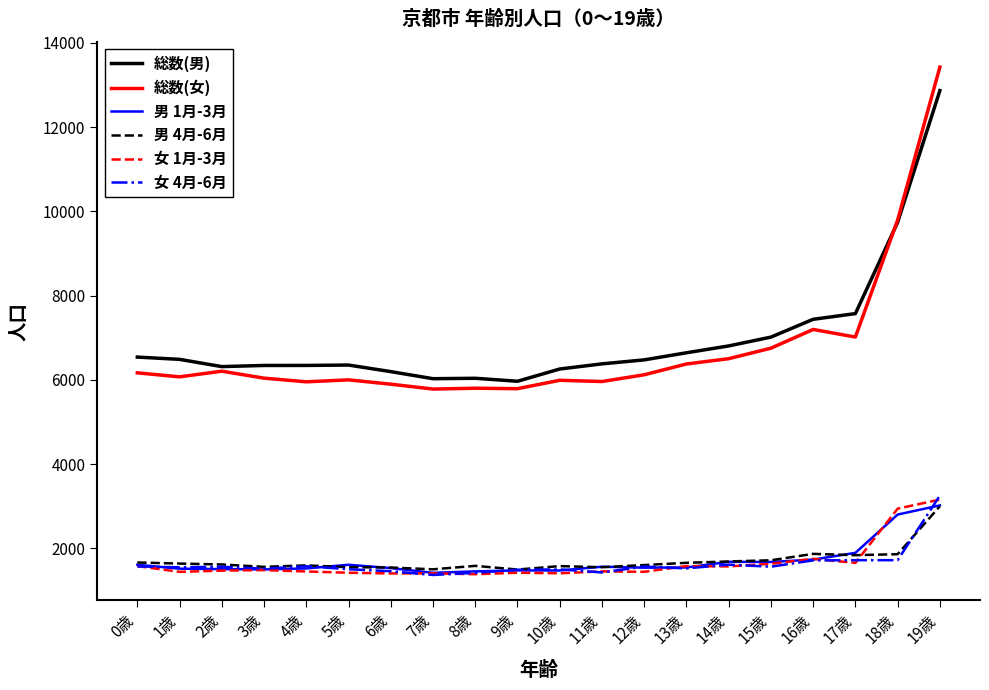

What is the difference between the highest and lowest values at 2歳?

4843